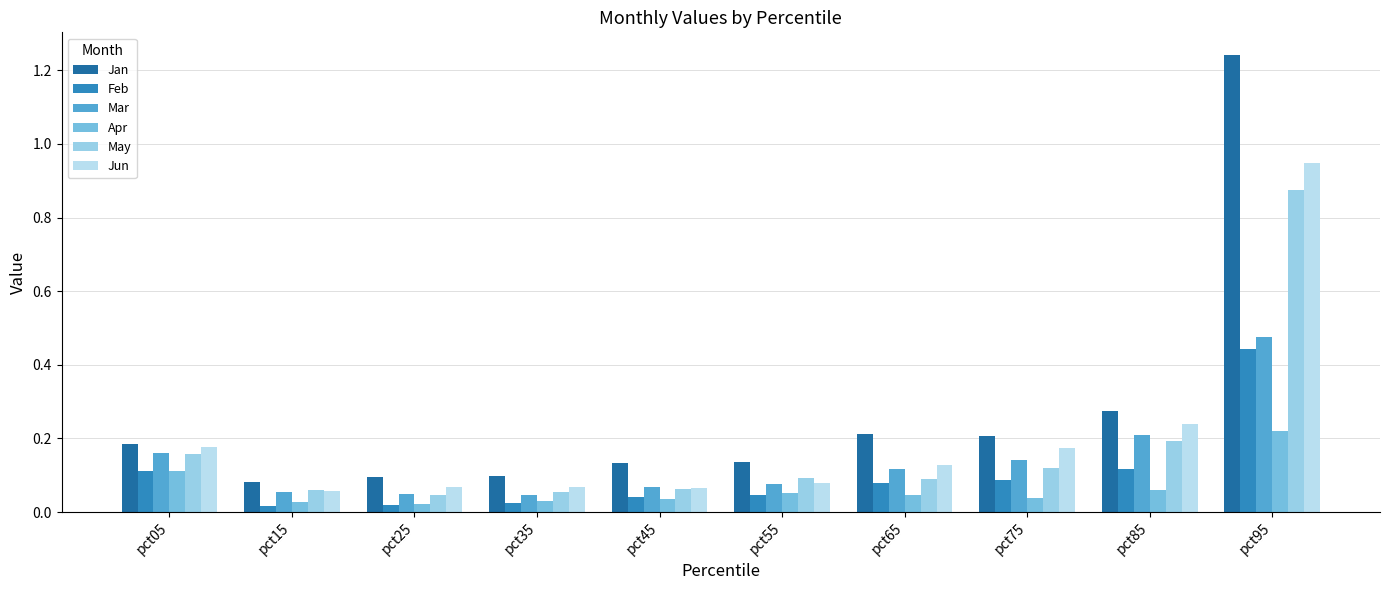

What is the difference between the Mar values at pct55 and pct95?

0.4